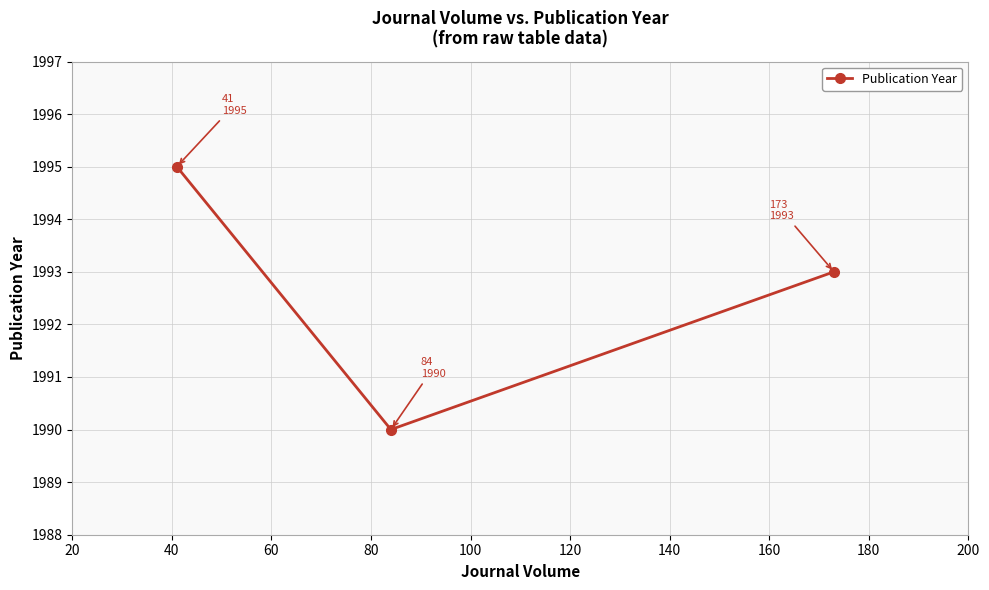

Reading right to left, what are all the values shown in this chart?

1993	1990	1995